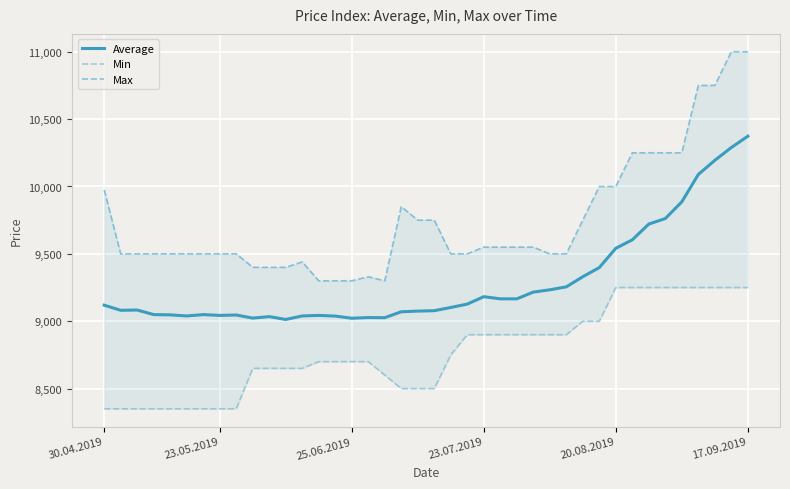

In Average, how many points are higher than both neighbors (excluding endpoints)?

7